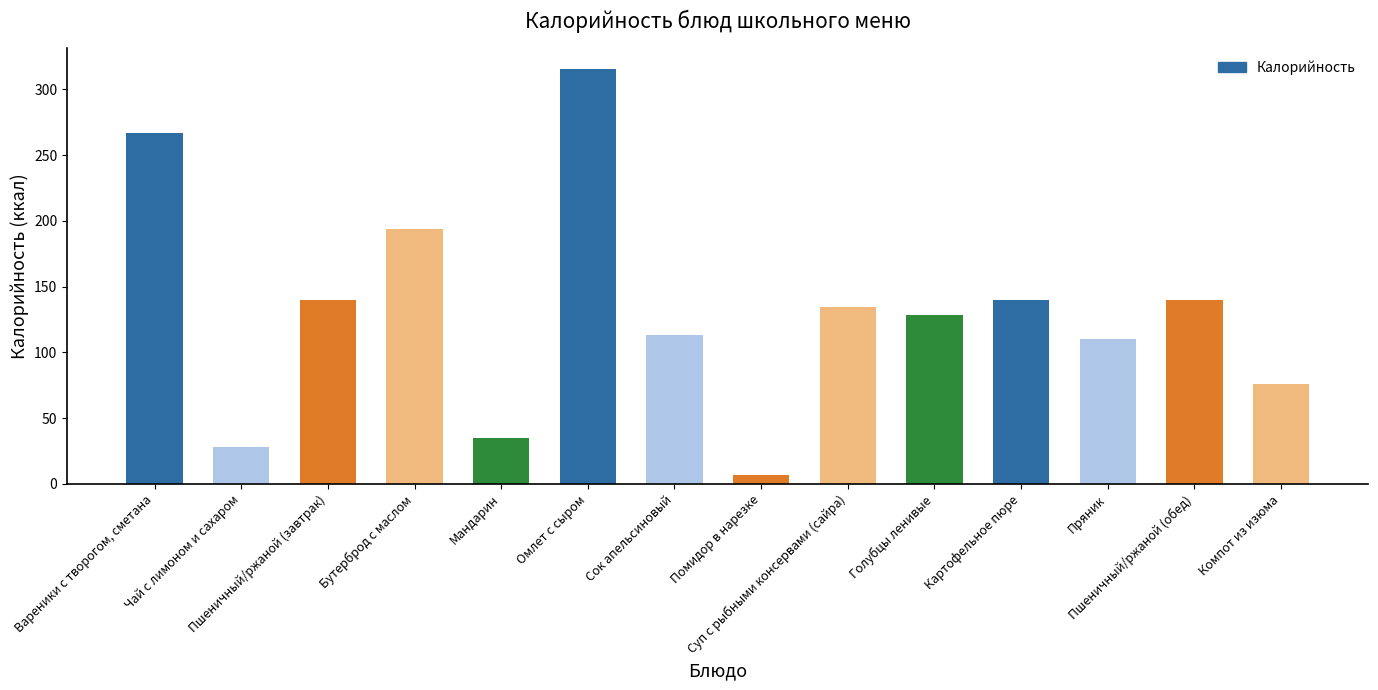

What is the average value?

130.5